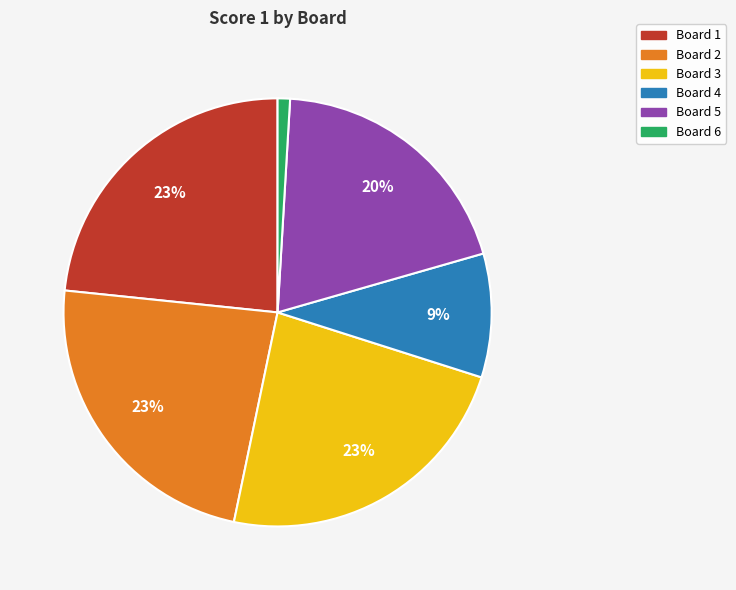

What is the smallest slice in the pie chart?

Board 6